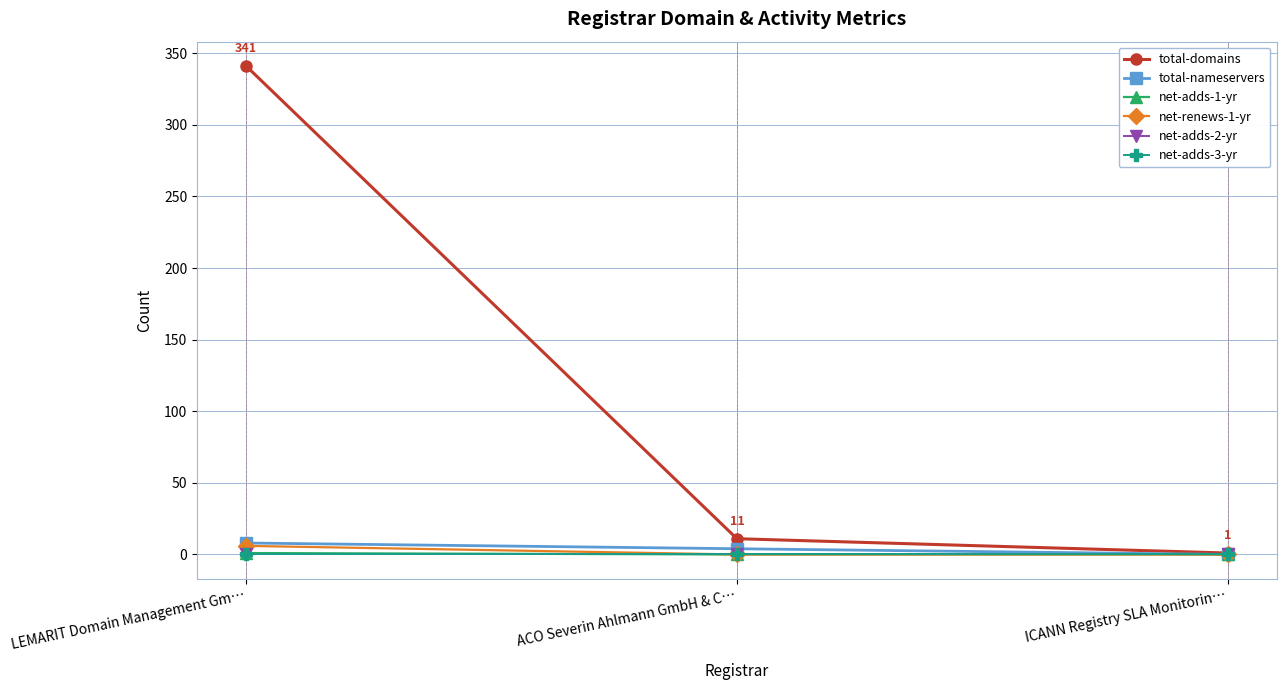

How many lines are shown in the chart?

6